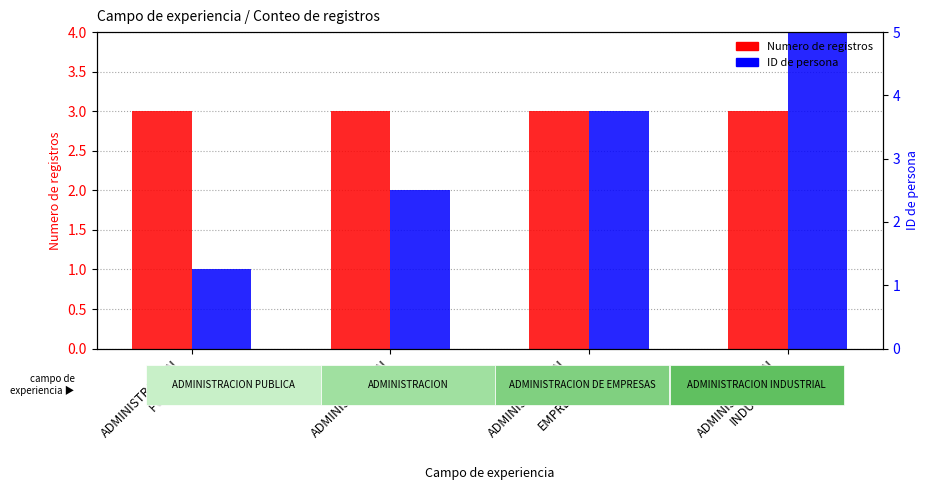

At which category is the sum across all series the highest?

ADMINISTRACION
INDUSTRIAL